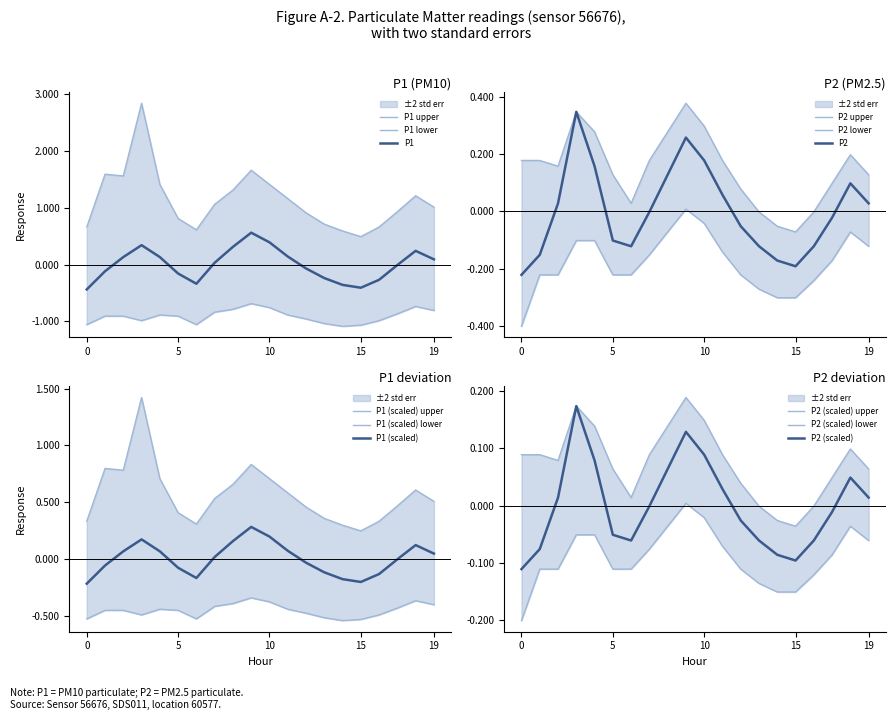

Which series changed the most between 02:00 and 18:00?

P1_upper